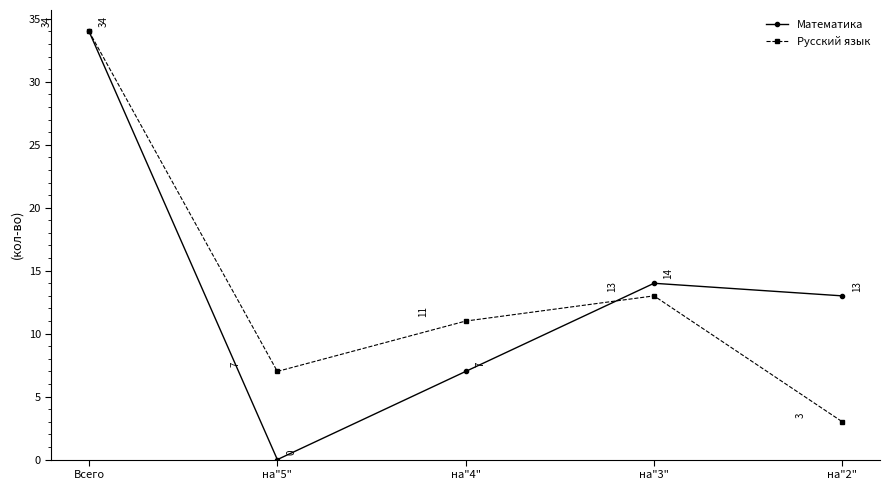

At на"2", list the series in order from smallest to largest.

Русский язык, Математика